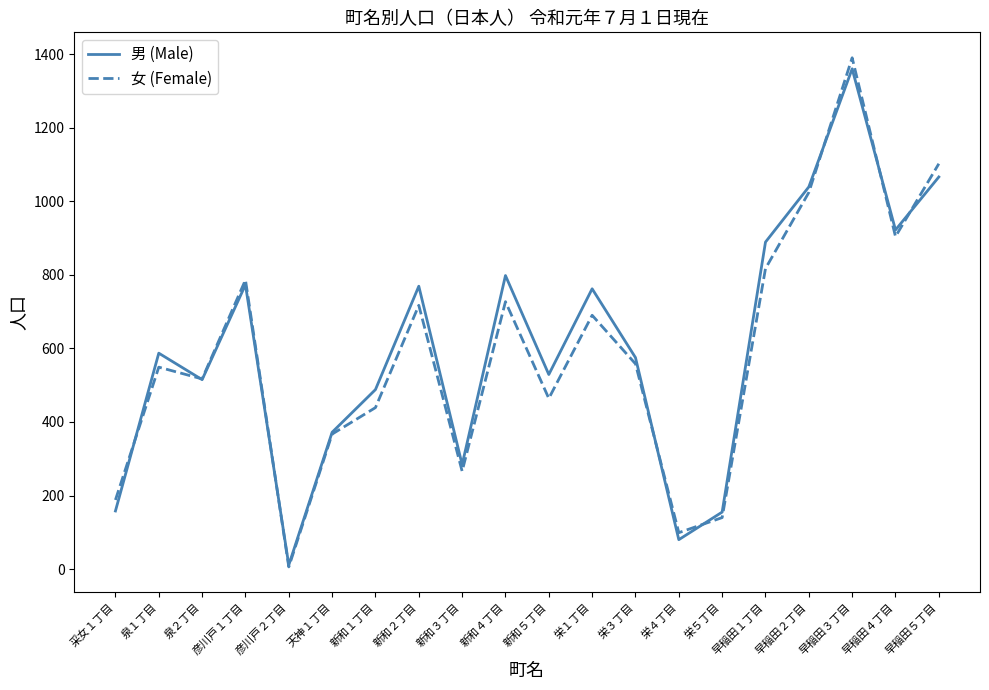

What is the maximum value for 男 (Male)?

1360